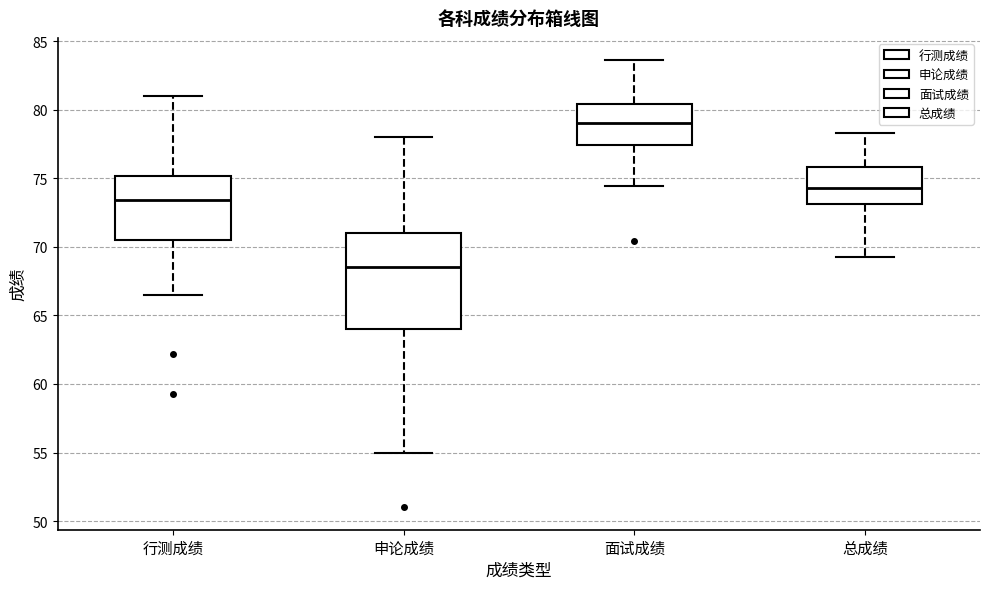

Which box's median line is the highest?

面试成绩